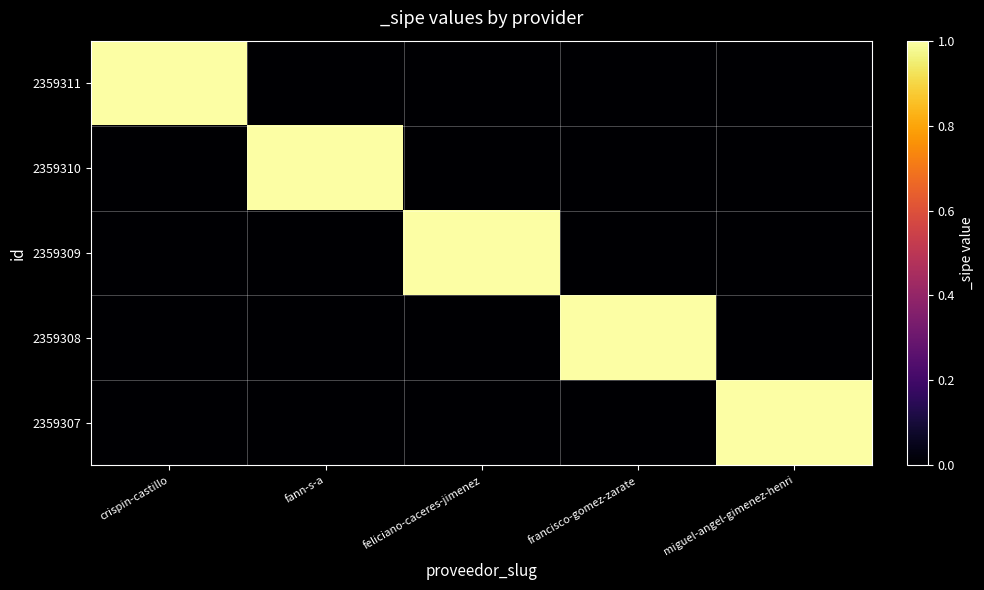

Rank the series at francisco-gomez-zarate from lowest to highest value.

2359311, 2359310, 2359309, 2359307, 2359308